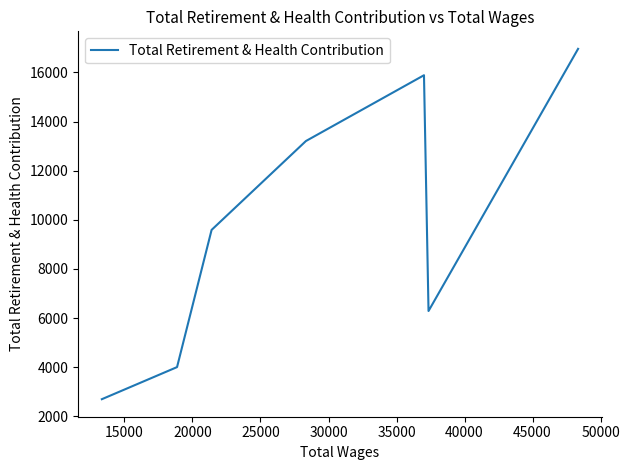

What is the smallest value displayed?

2694